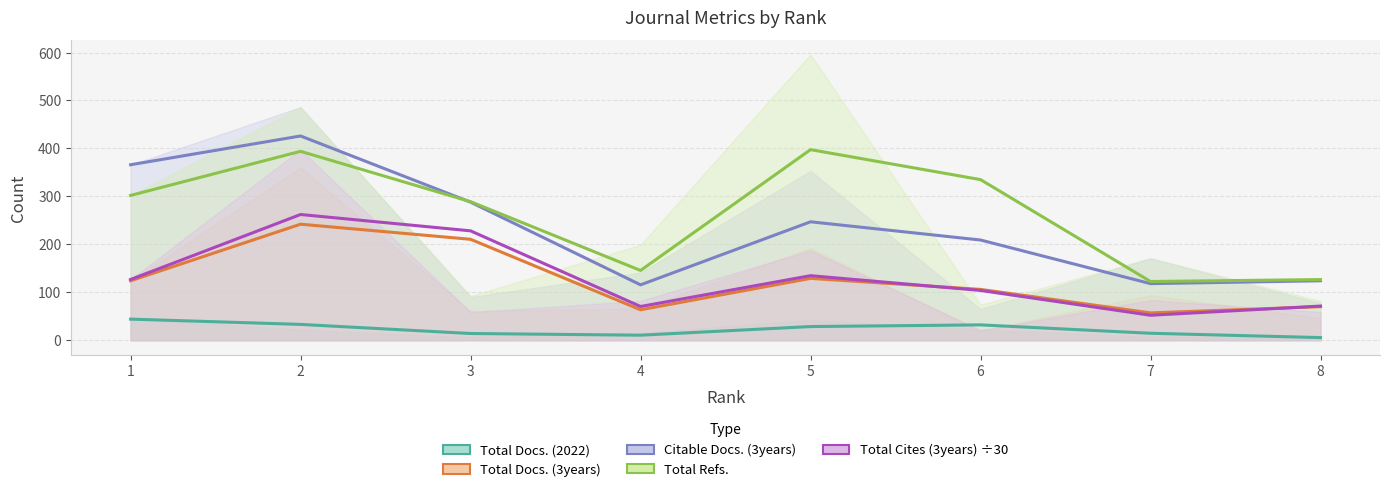

Does the chart have visible grid lines?

Yes